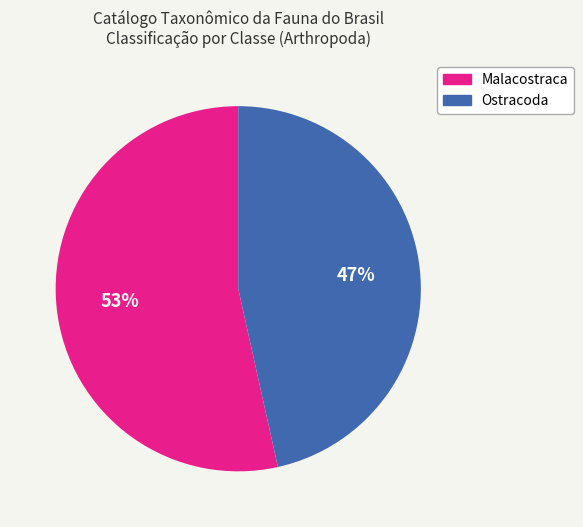

Which slice is the smallest?

Ostracoda